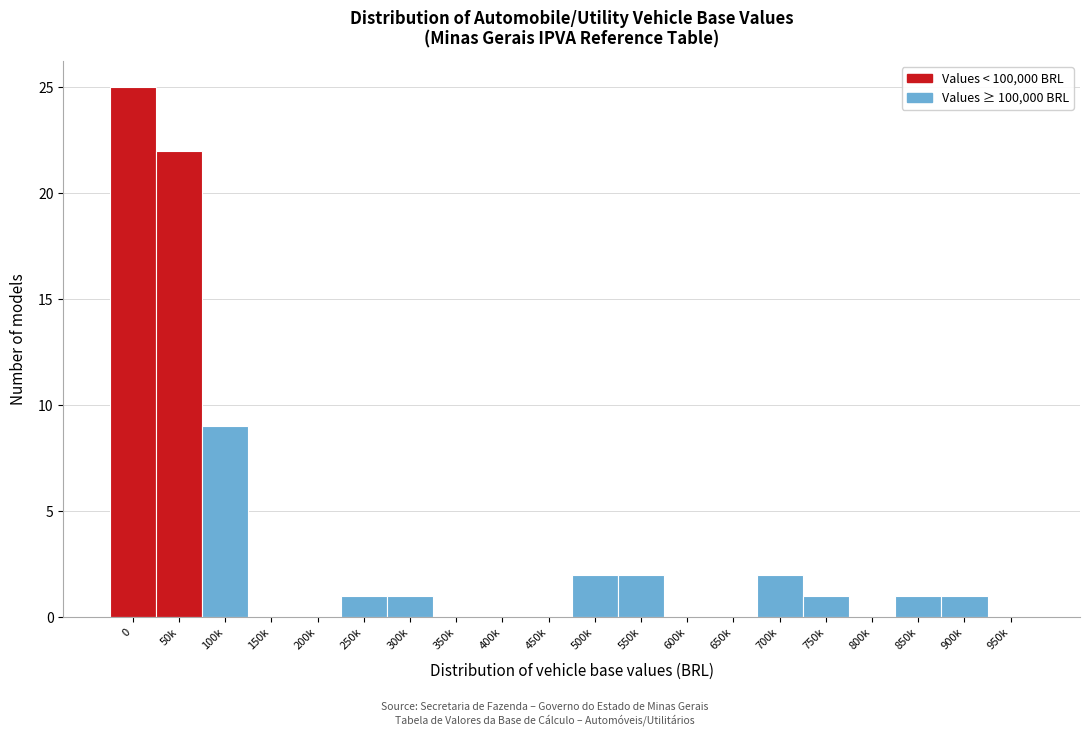

Reading left to right, list all the values displayed in this chart.

0=25	50k=22	100k=9	150k=0	200k=0	250k=1	300k=1	350k=0	400k=0	450k=0	500k=2	550k=2	600k=0	650k=0	700k=2	750k=1	800k=0	850k=1	900k=1	950k=0